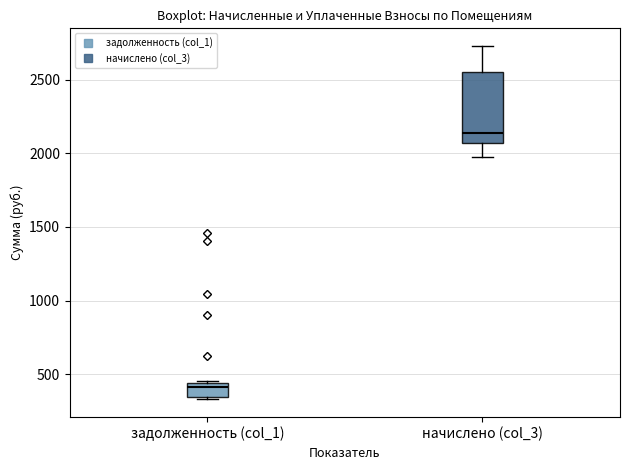

Which box has the lowest median line?

задолженность (col_1)